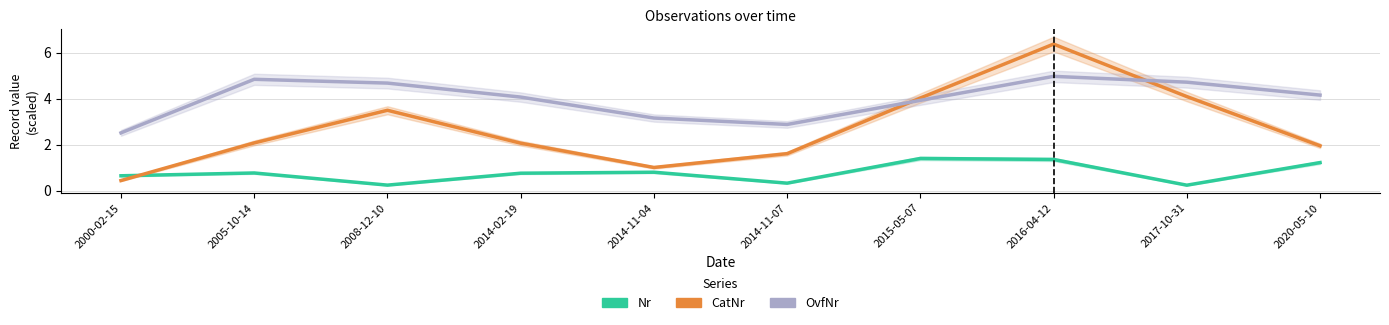

True or false: Nr and OvfNr intersect in this chart.

False